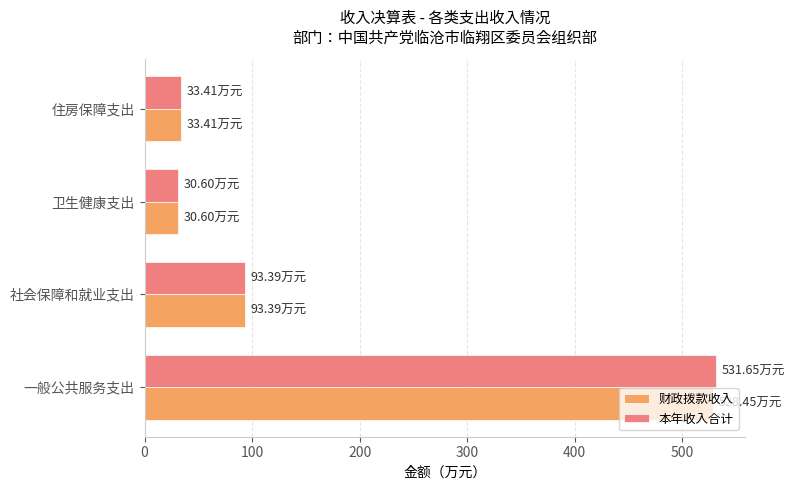

What is the average value of the 财政拨款收入 series?

171.5